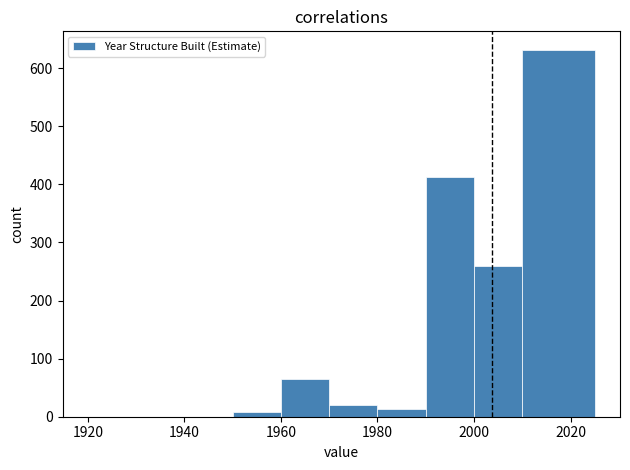

How tall is the bar that spans 1980 to 1990 on the x-axis? Neither the bar edges nor the heights are printed on the chart, so give them approximately, as read against the axes.

10